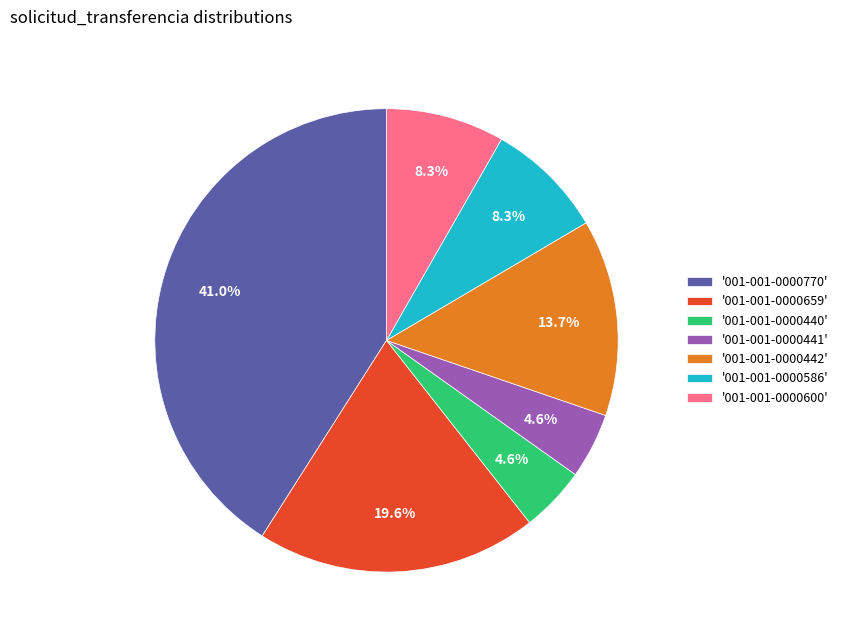

What percentage do '001-001-0000441' and '001-001-0000442' together represent?

18.3%